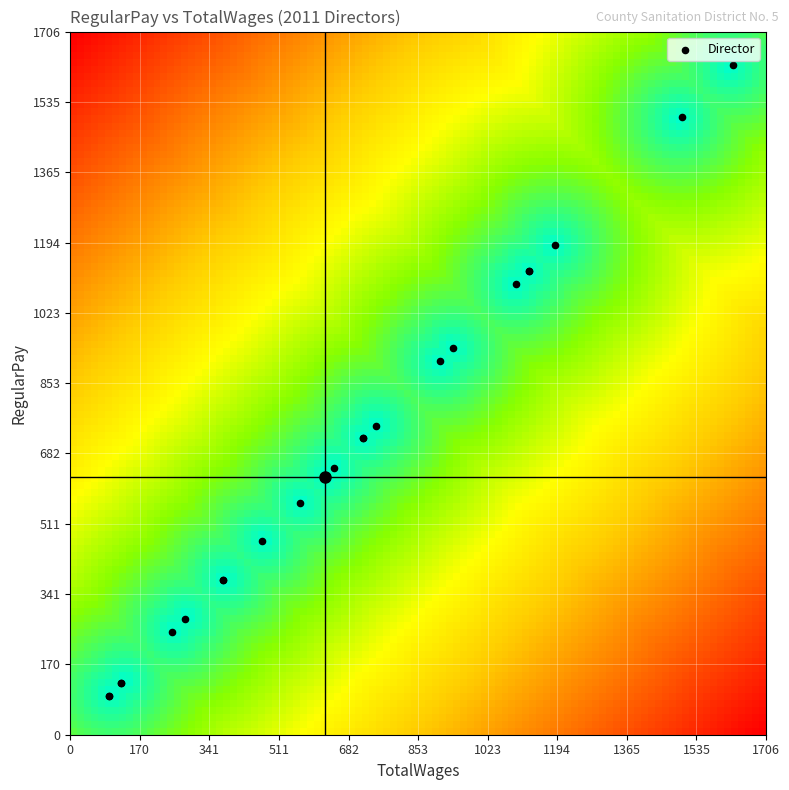

What Y value in the scatter plot is closest to 859?

906